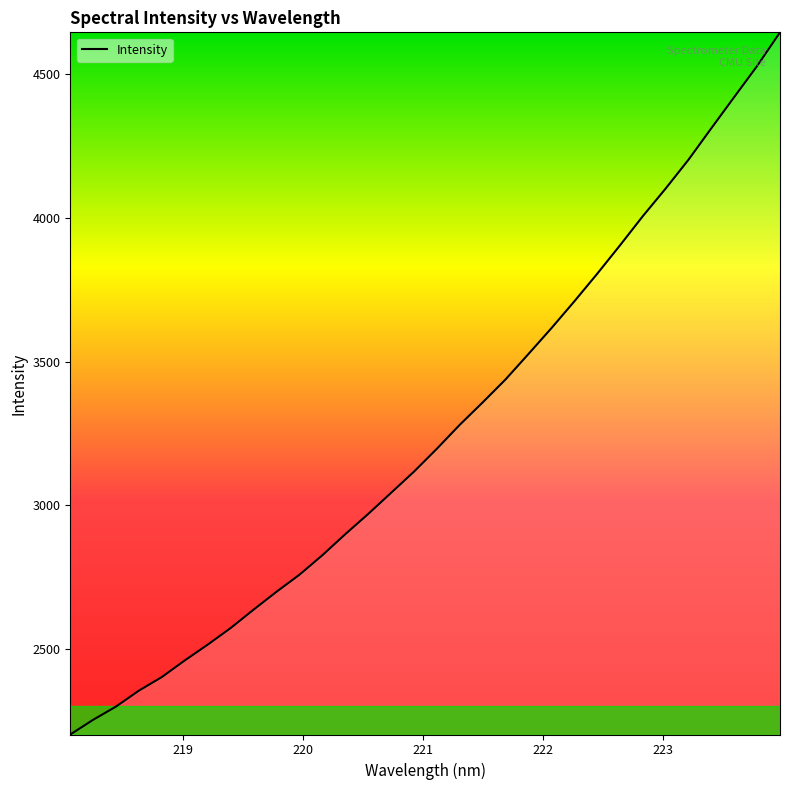

How many values exceed 3196?

16